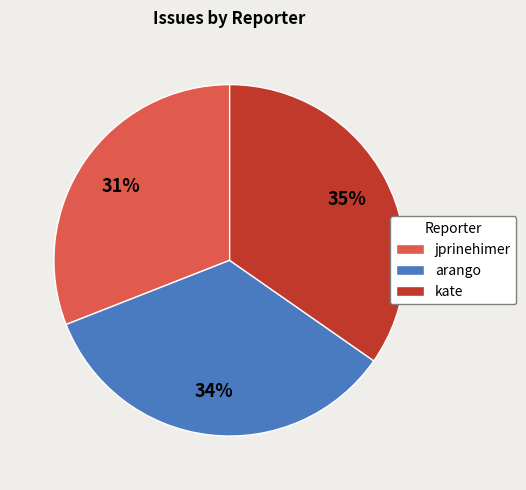

Is the sum of jprinehimer and arango greater than half?

Yes